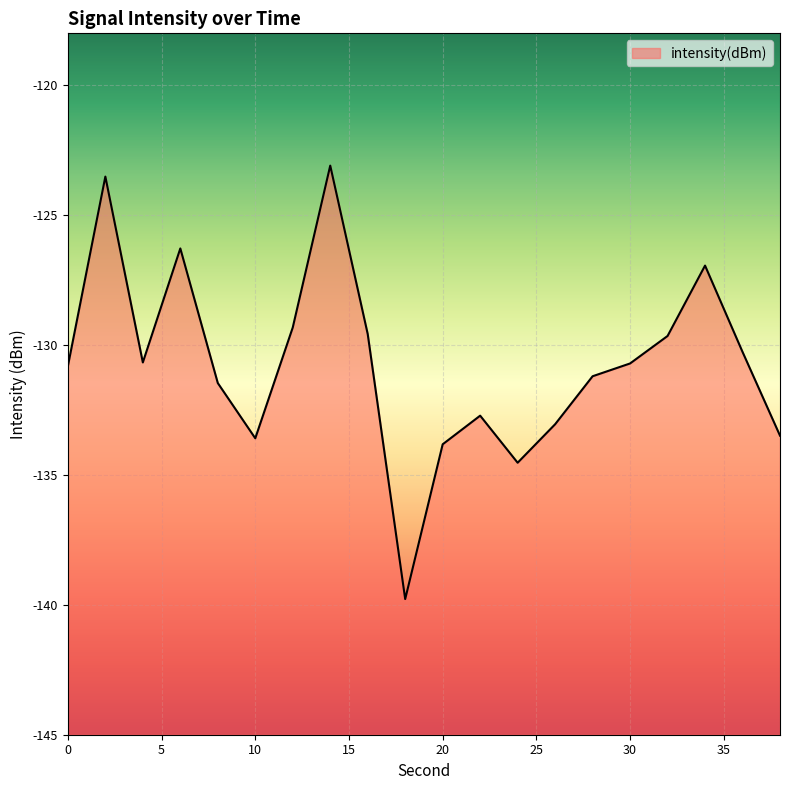

Does the chart display data point markers on the line(s)?

No